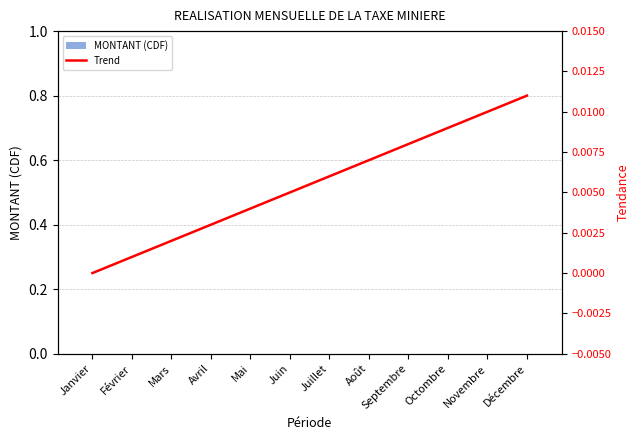

Are the bars horizontal?

No